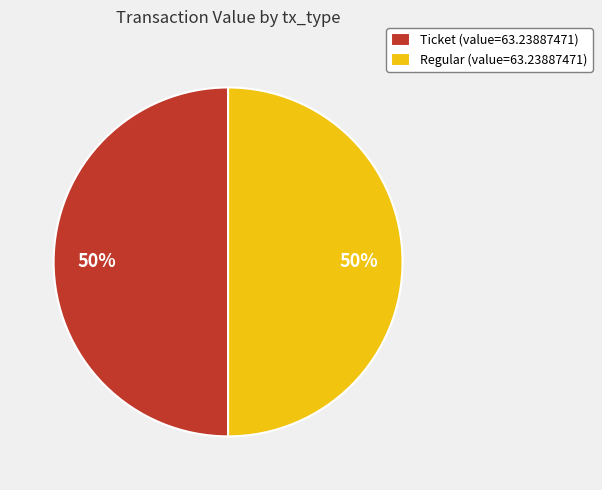

To the nearest percent, what is the combined percentage of Ticket (value=63.23887471) and Regular (value=63.23887471)?

100%